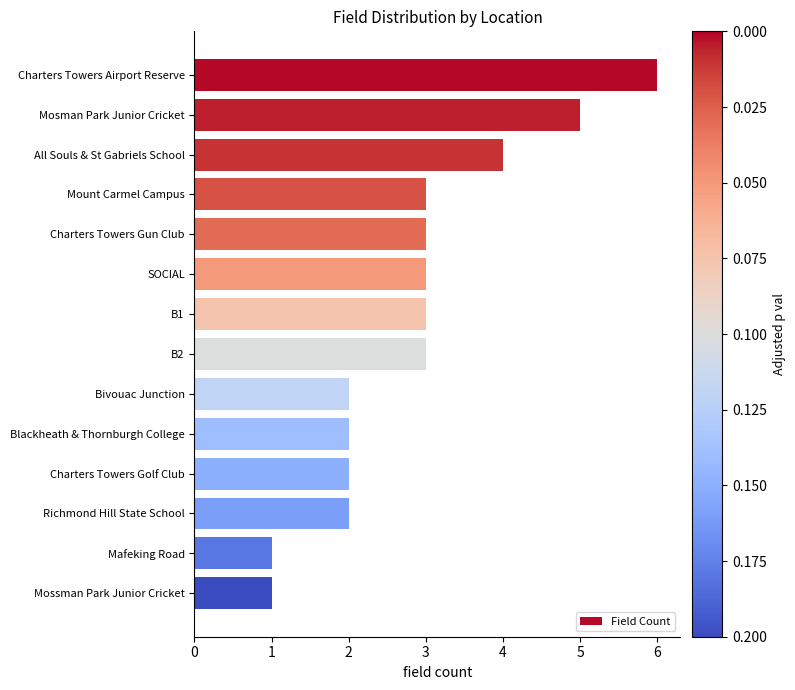

Is it true that the value at Blackheath & Thornburgh College is 1?

False